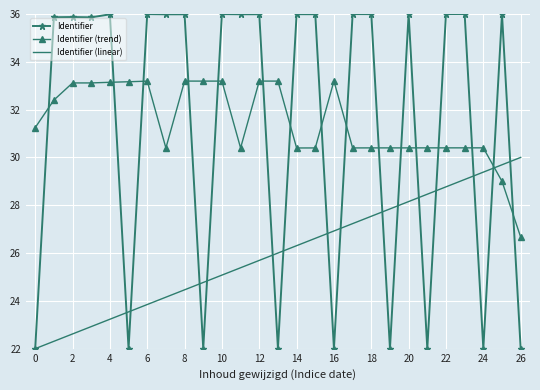

After their last crossing, which series has the higher values: Identifier (linear) or Identifier (trend)?

Identifier (linear)